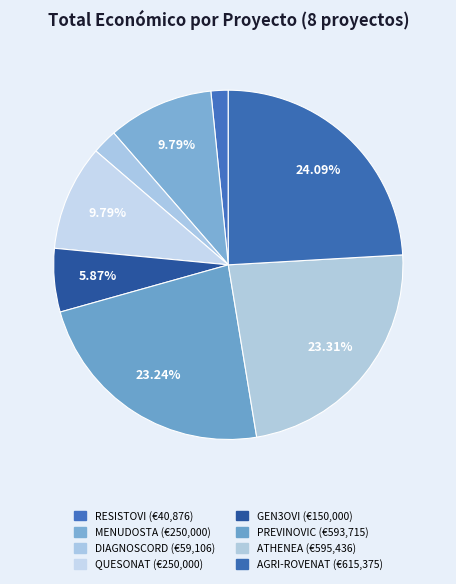

True or false: AGRI-ROVENAT accounts for 11% of the total.

False